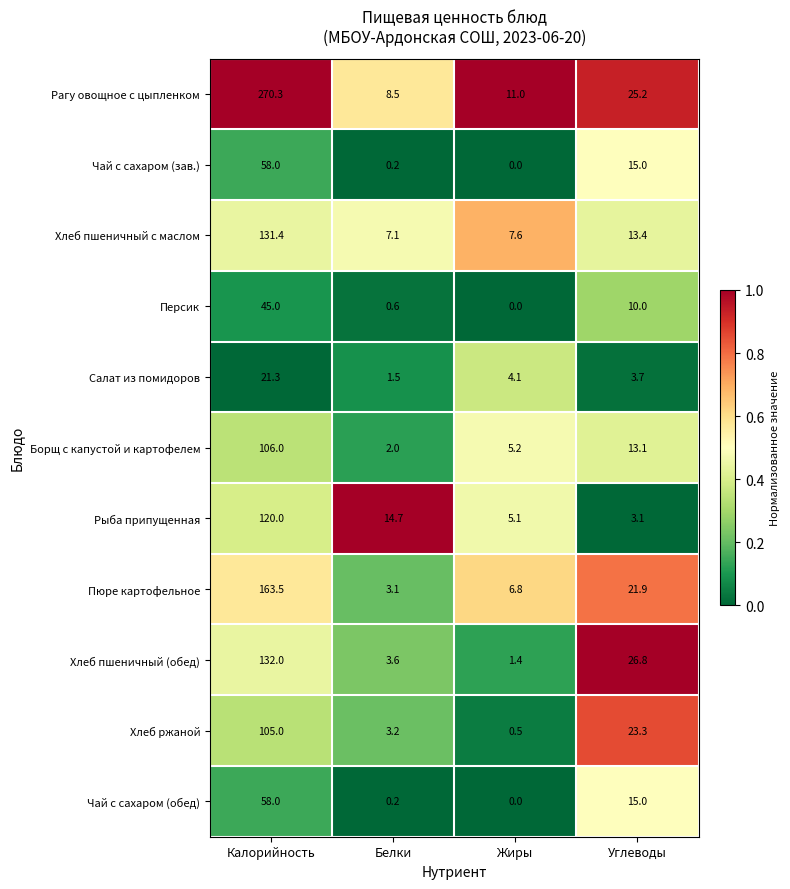

List the labels in order of Пюре картофельное value, smallest first.

Белки, Жиры, Углеводы, Калорийность